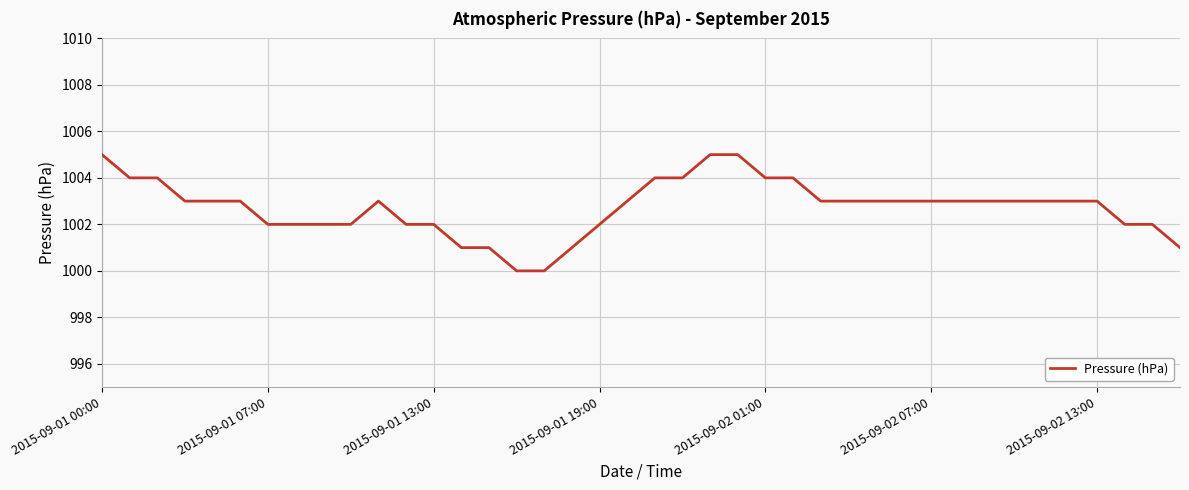

What is the greatest value displayed?

1005